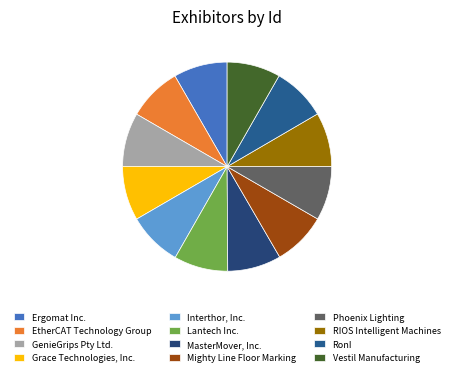

What is the change in value from EtherCAT Technology Group to Interthor, Inc.?

+307